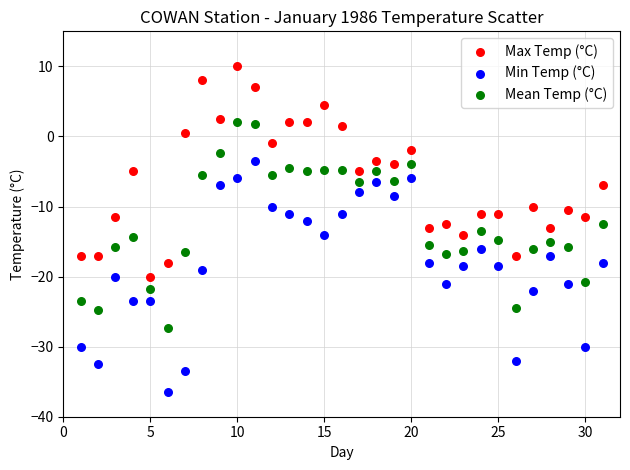

What is the X range (max minus min) for the scatter plot?

30.0